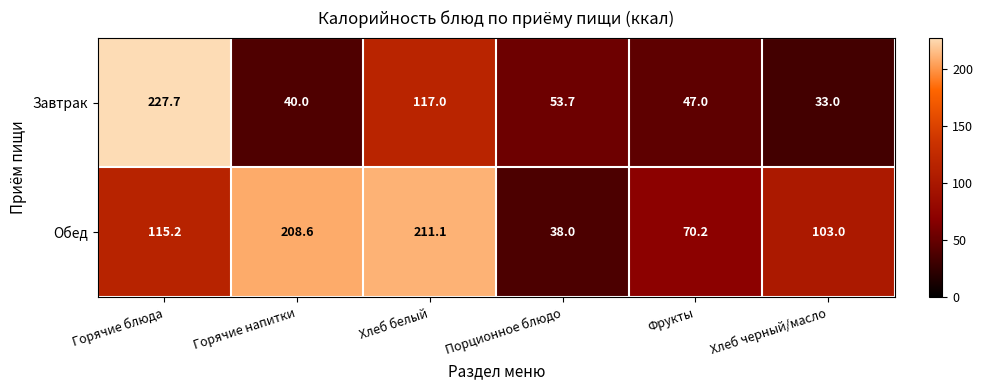

The value of Обед at Хлеб черный/масло is 30.5. True or false?

False